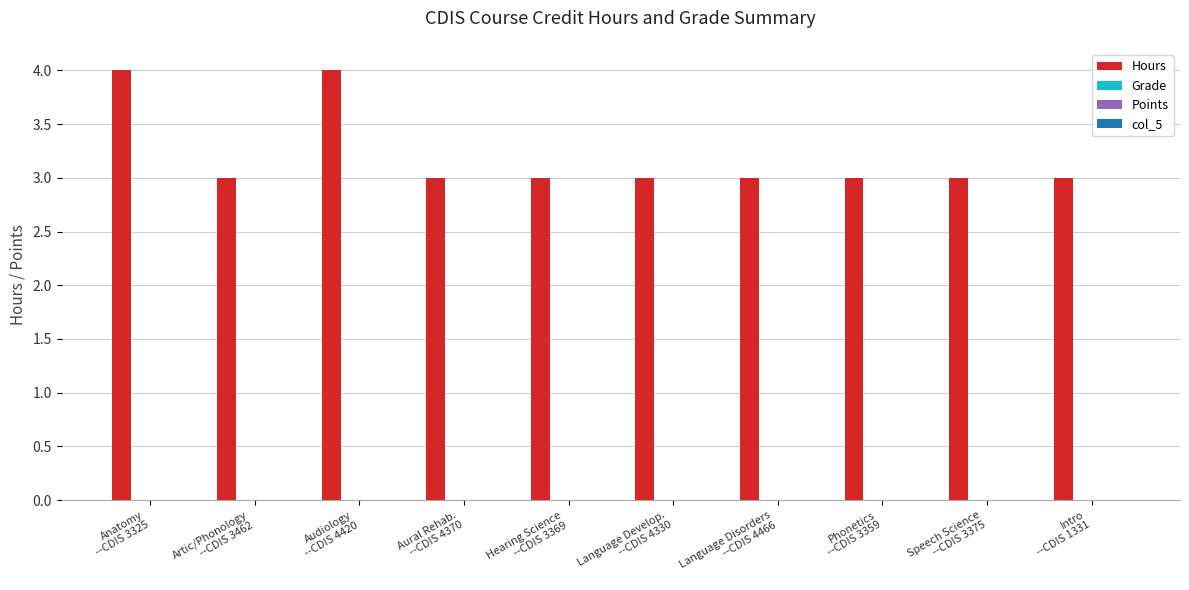

What is the greatest value displayed?

4